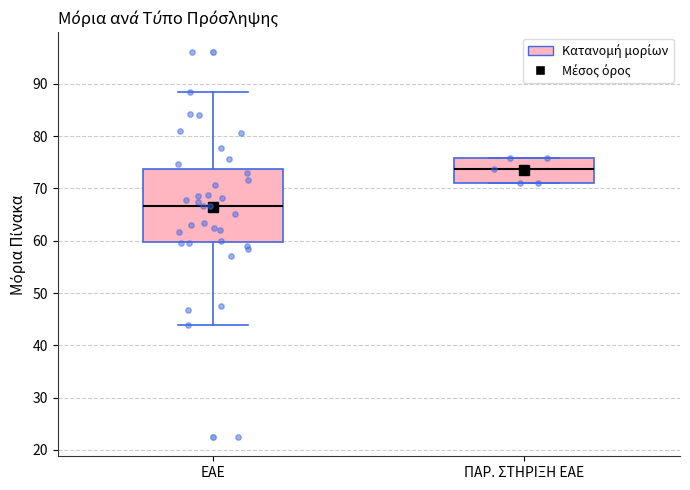

Reading left to right, transcribe this box plot: for each box, give where its median line is, the range the box spans, and where its two whiskers end, as read against the y-axis. The values are not printed on the chart, so give them approximately, as read against the axis.

ΕΑΕ: median 67, box 60 to 74, whiskers 44 to 88
ΠΑΡ. ΣΤΗΡΙΞΗ ΕΑΕ: median 74, box 71 to 76, whiskers 71 to 76